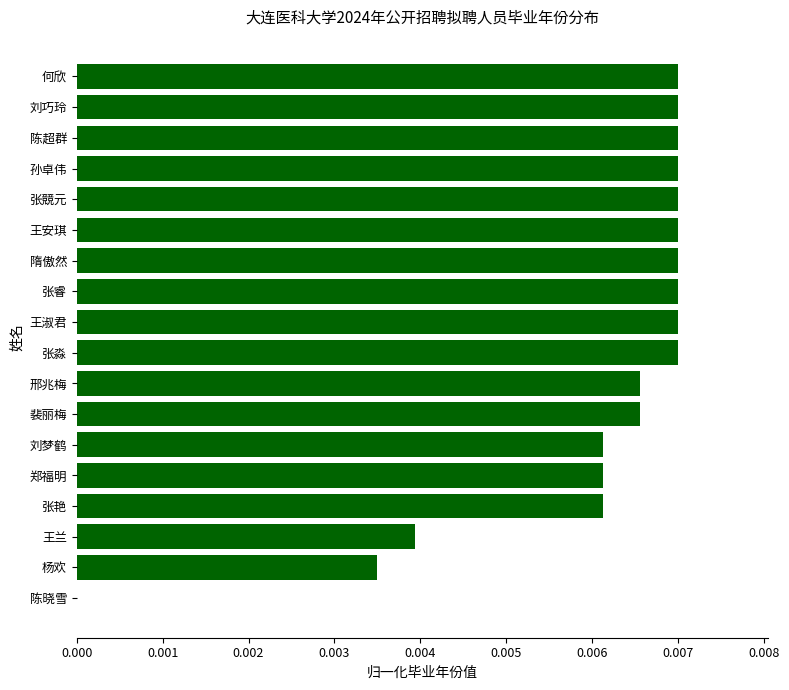

Is it true that the value at 张淼 is 0.0?

True